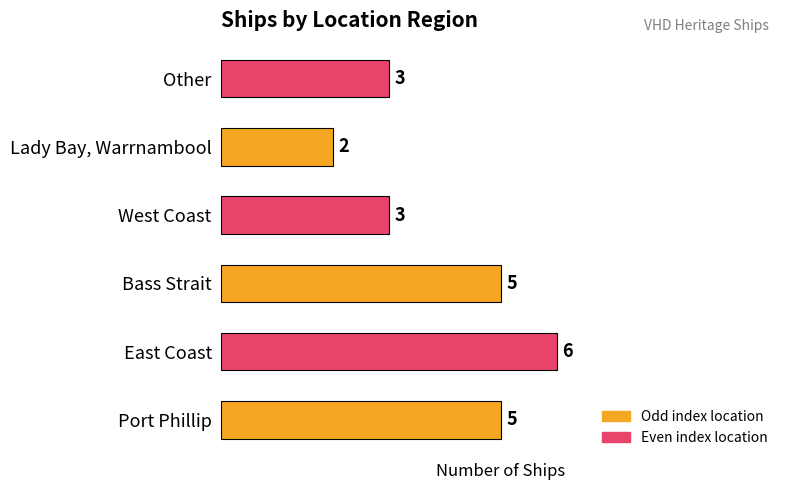

What is the sum of all values?

24